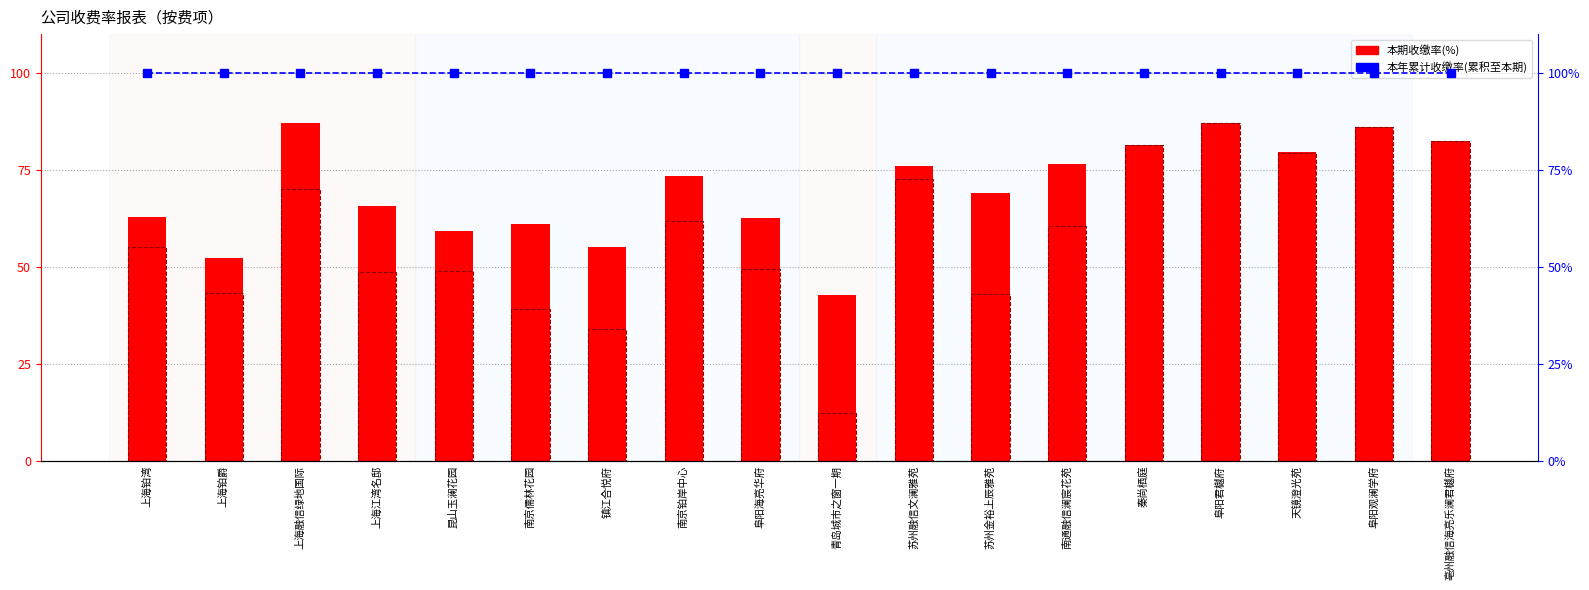

Reading left to right, extract all data points from this chart.

本期收缴率(%): 62.9	52.2	87.2	65.8	59.4	61.0	55.0	73.4	62.5	42.9	75.9	69.1	76.5	81.5	87.1	79.7	86.1	82.5
本年应收及往年欠费收缴率(%): 55.2	43.2	70.2	48.7	48.8	39.1	34.1	61.9	49.4	12.4	72.7	43.0	60.7	81.5	87.1	79.4	86.1	82.5
本年累计收缴率(%): 100.0	100.0	100.0	100.0	100.0	100.0	100.0	100.0	100.0	100.0	100.0	100.0	100.0	100.0	100.0	100.0	100.0	100.0